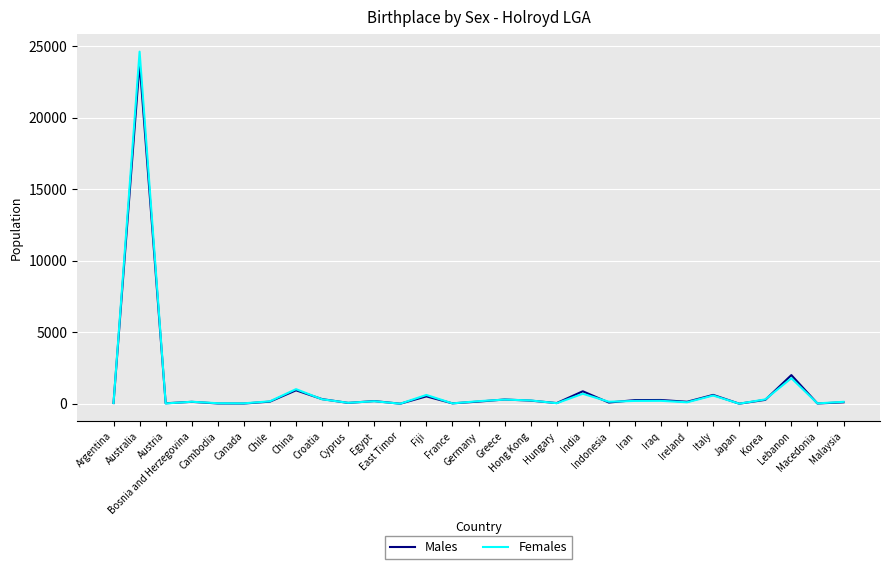

Which series has the largest range (max minus min)?

Females